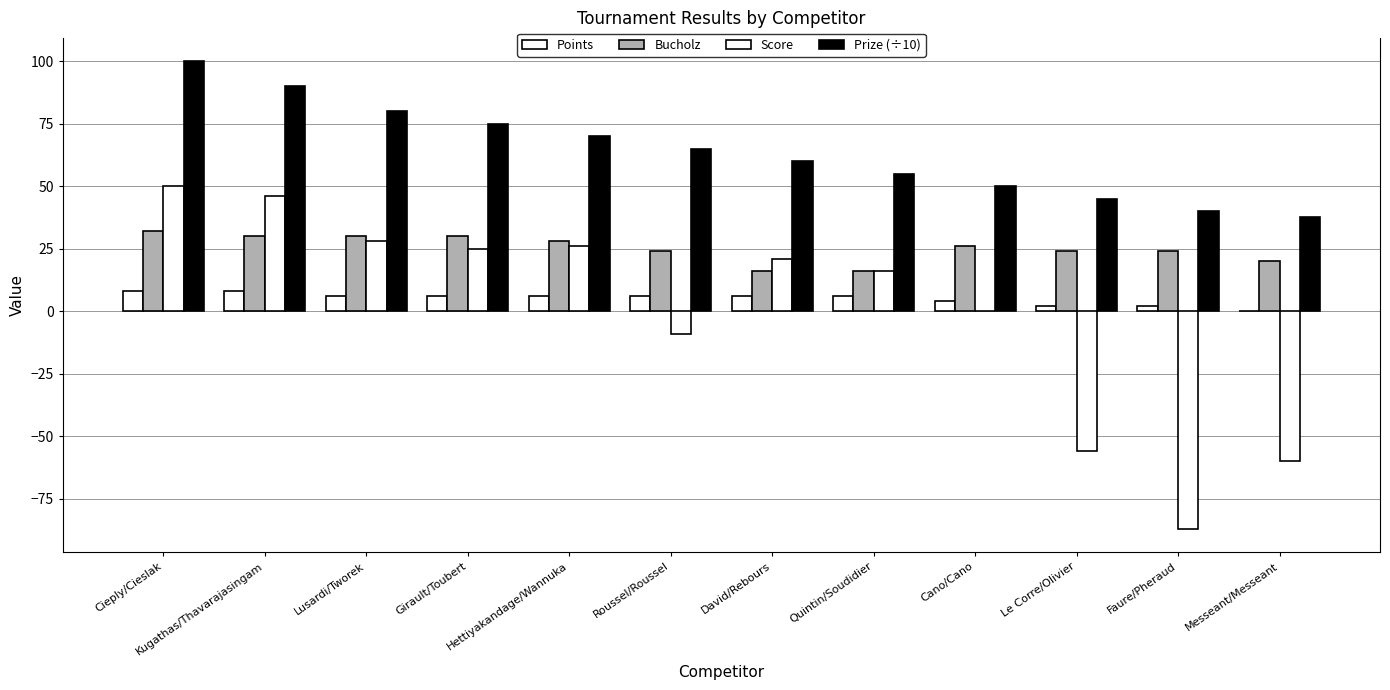

What is the label of the 9th bar from the left?

Cano/Cano